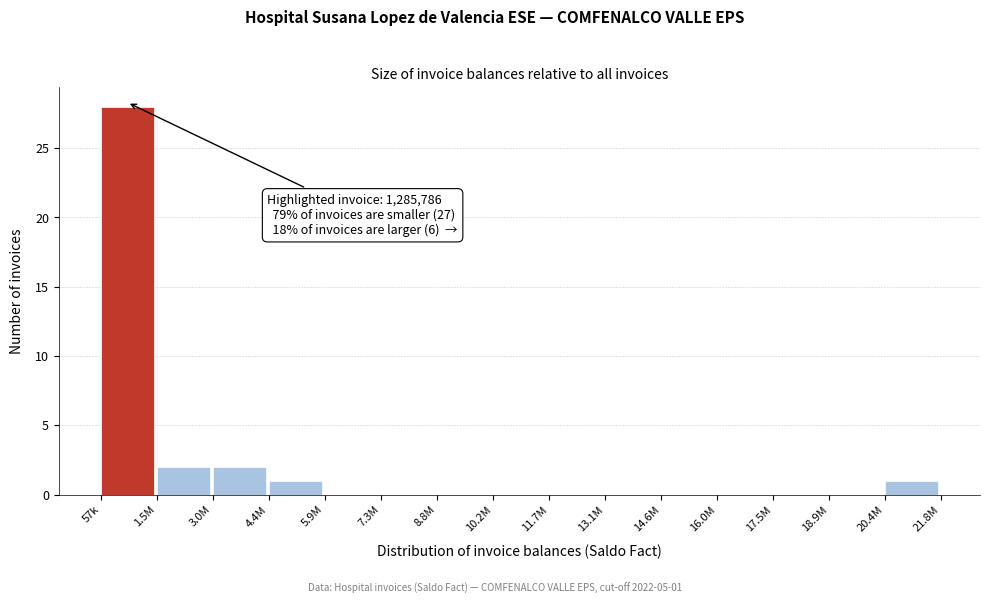

Reading right to left, extract all data points from this chart.

20.4M=1	18.9M=0	17.5M=0	16.0M=0	14.6M=0	13.1M=0	11.7M=0	10.2M=0	8.8M=0	7.3M=0	5.9M=0	4.4M=1	3.0M=2	1.5M=2	57k=28